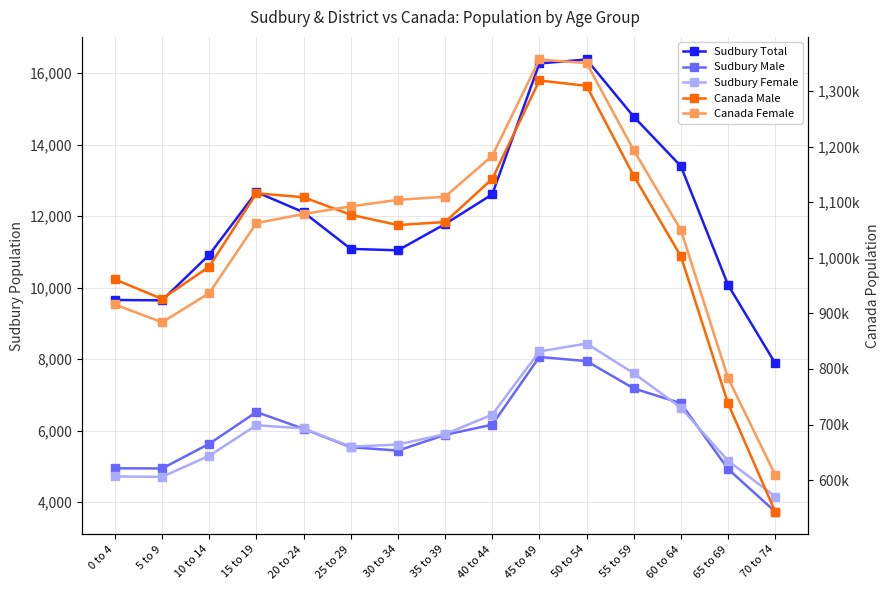

Is it true that Sudbury Total equals 7885 at 70 to 74?

True